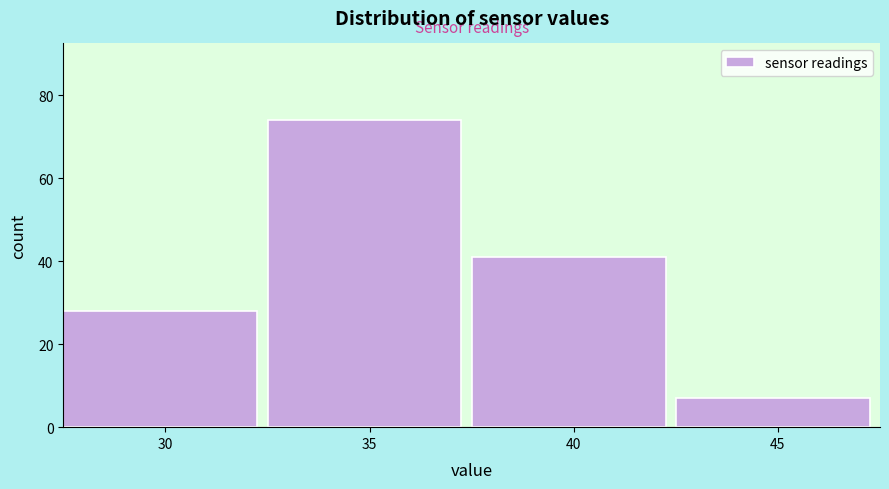

Reading right to left, extract all data points from this chart.

7	41	74	28